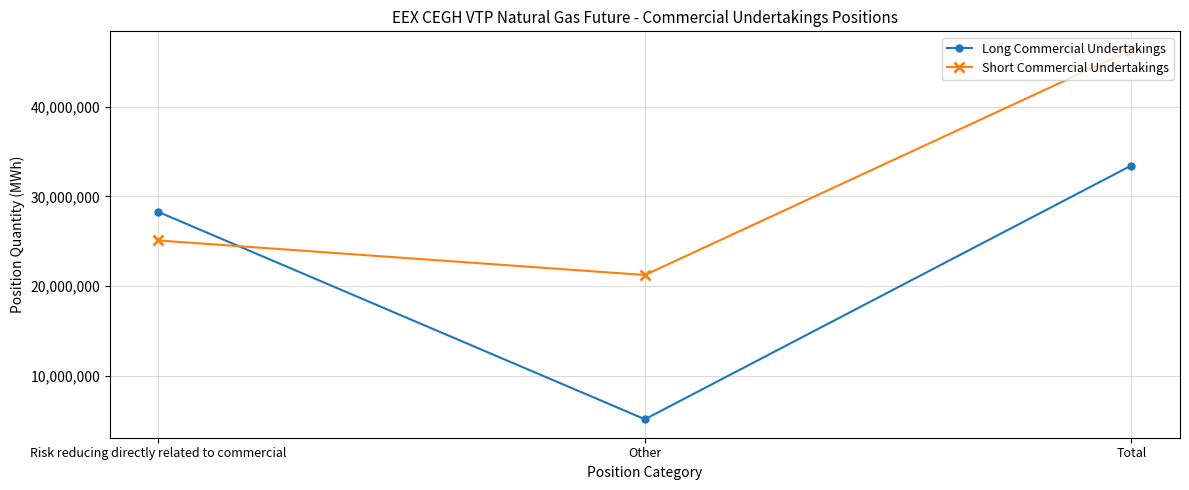

The Long Commercial Undertakings series shows 28261379 at Risk reducing directly related to commercial. True or false?

True